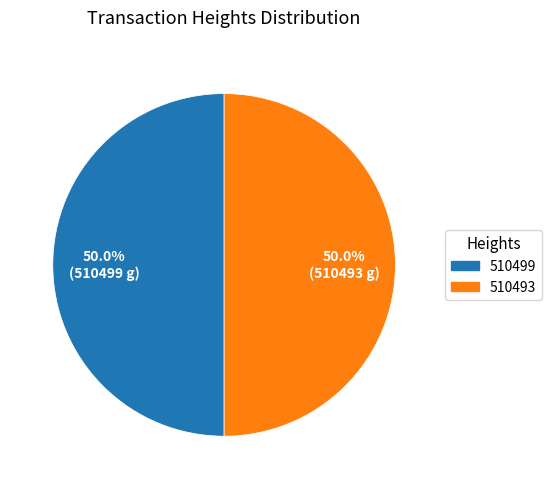

What portion of the pie excludes 510493?

50.0%